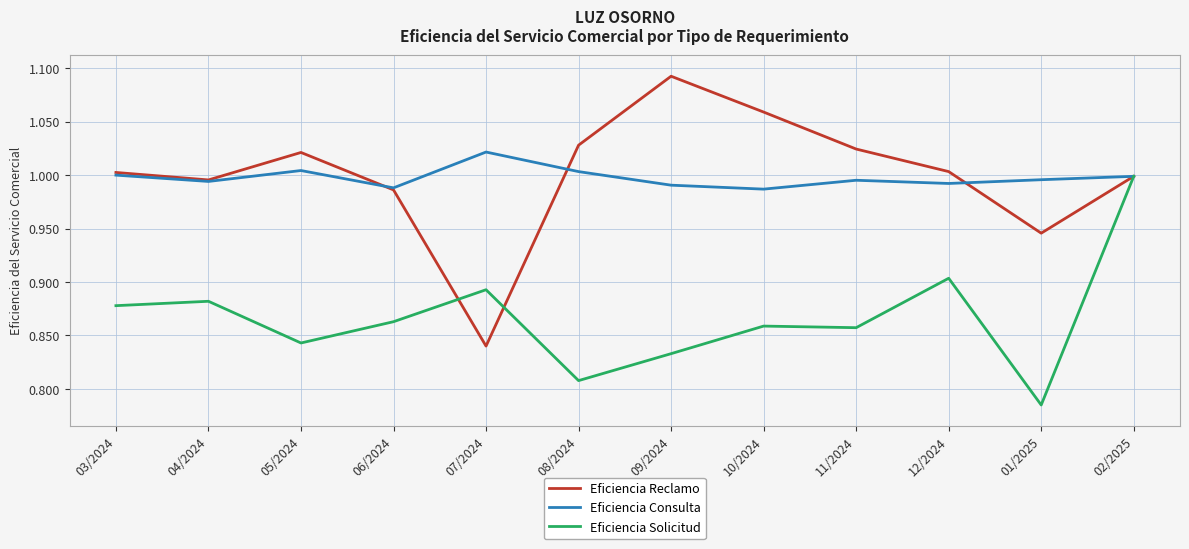

Which series has the widest spread of values?

Eficiencia Reclamo